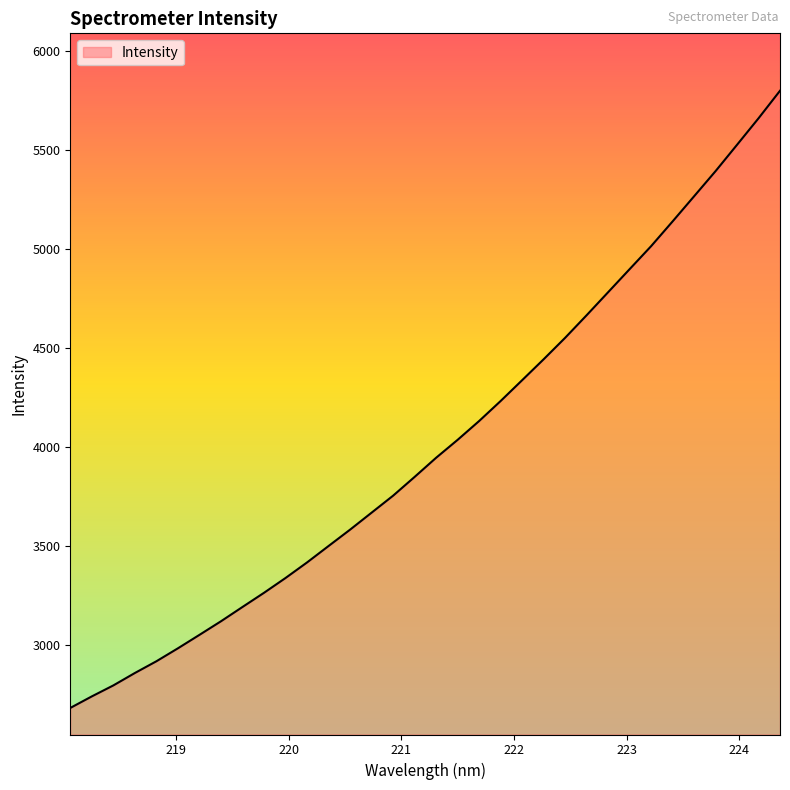

What is the sum of all values?

136576.6